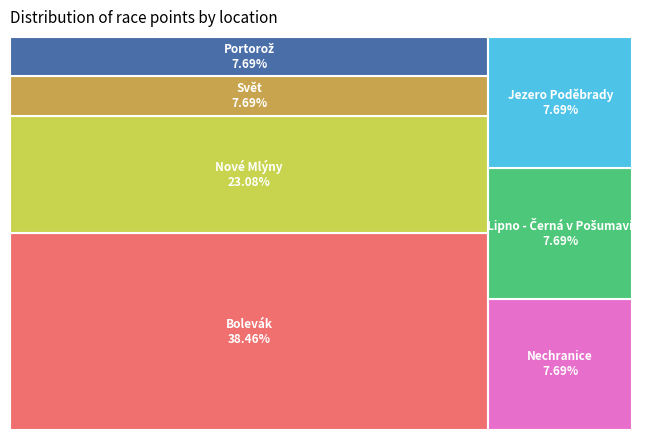

To the nearest percent, what percentage of the pie is Jezero Poděbrady?

8%